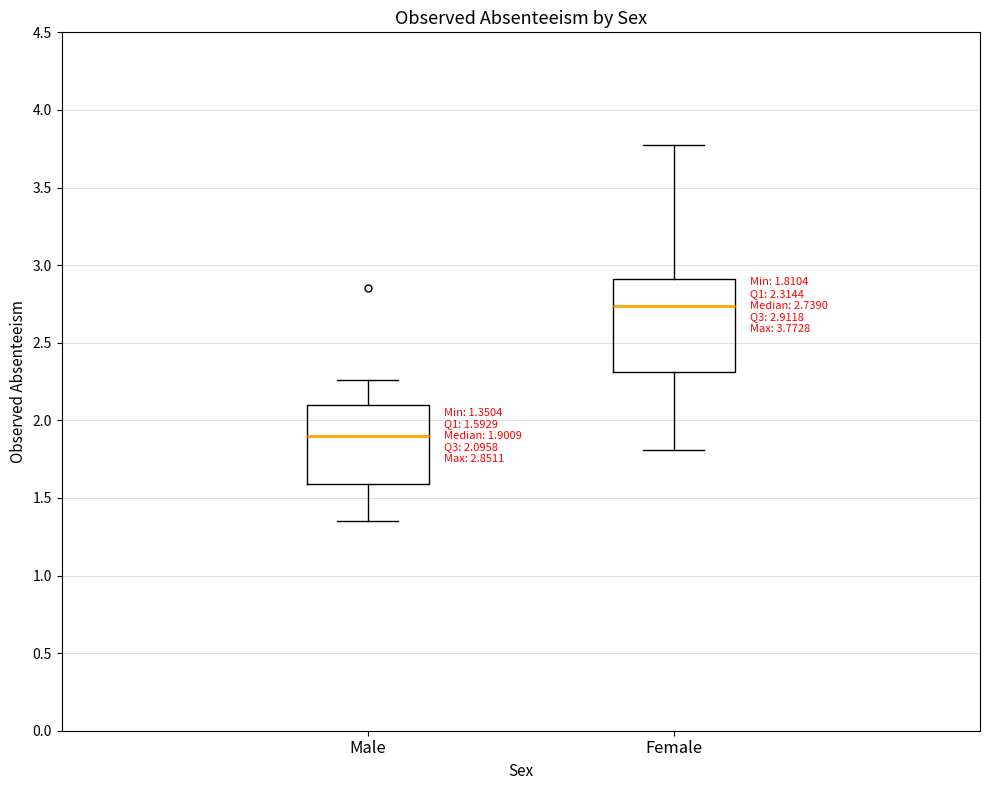

Which box's median line is the highest?

Female